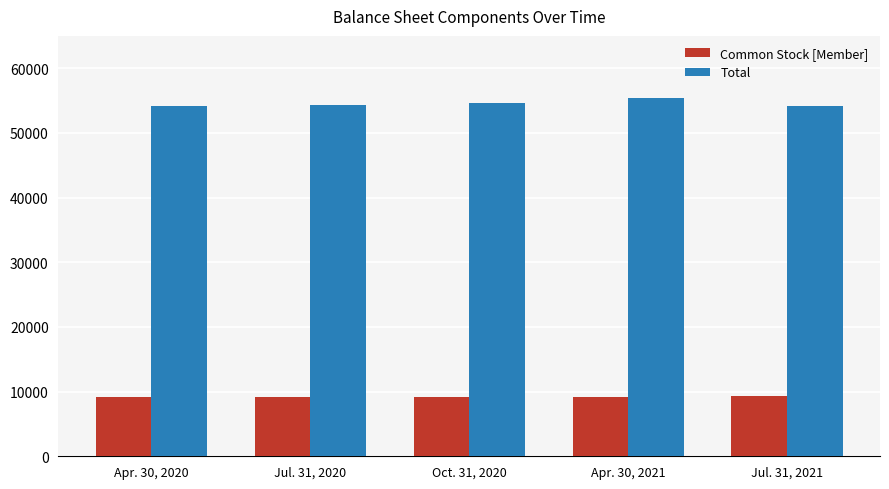

Does the chart contain any negative values?

No